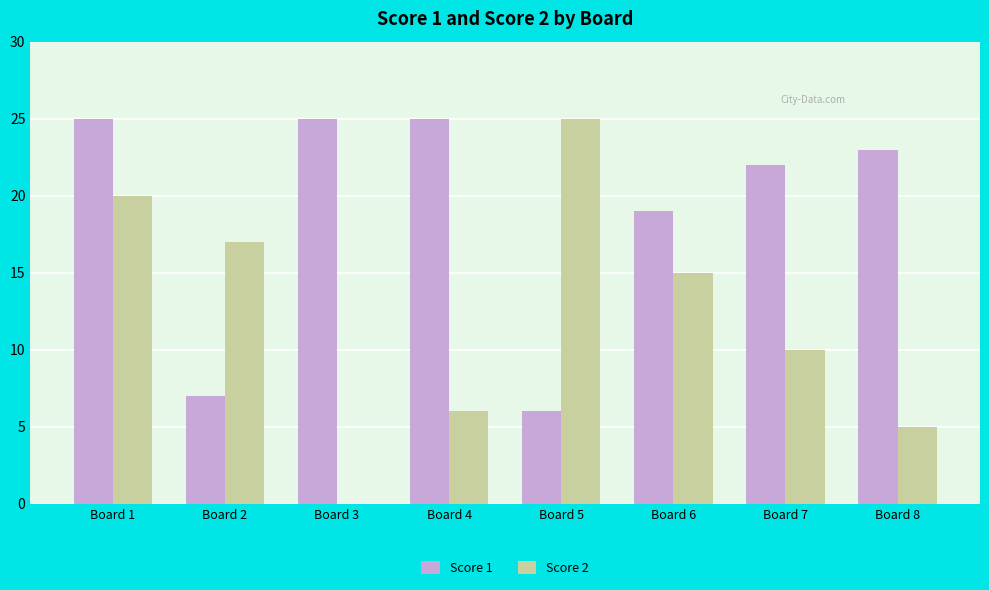

Which series has the widest spread of values?

Score 2